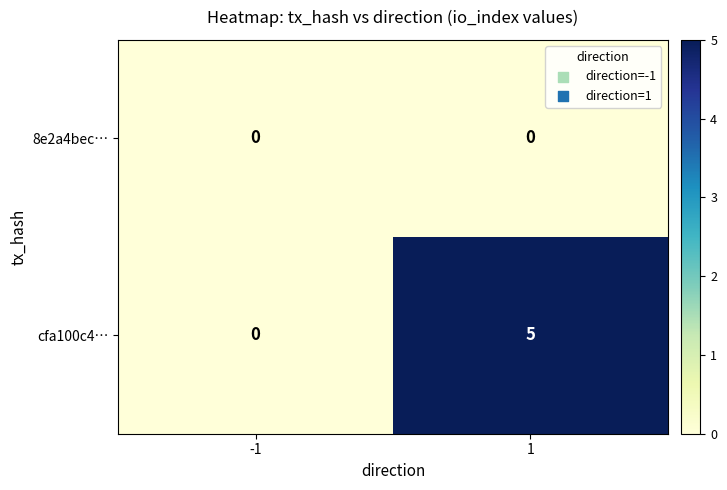

List the series in order of their peak value, lowest first.

8e2a4bec…, cfa100c4…